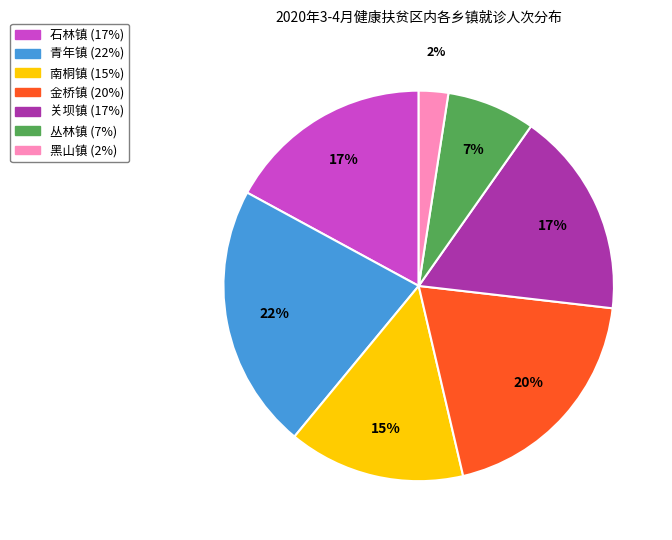

To the nearest percent, what is the difference between the largest and smallest slice percentages?

20%